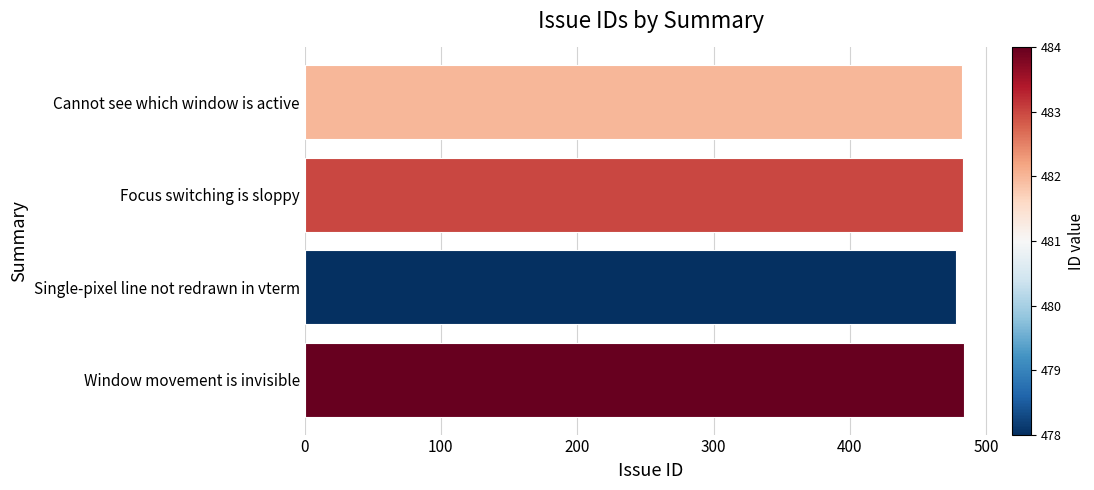

What is the average value?

482